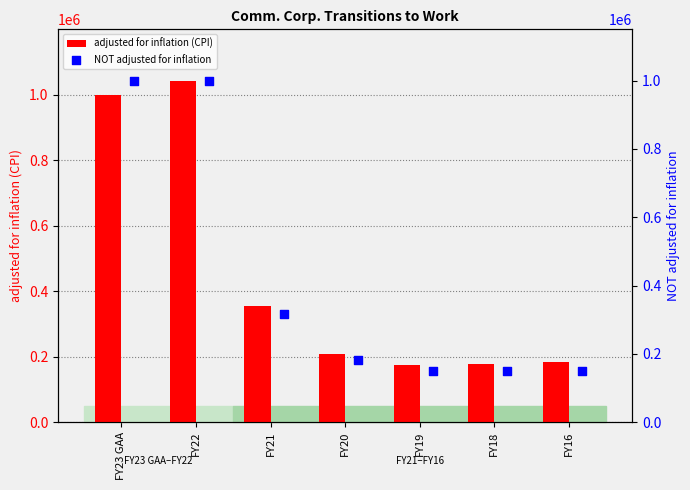

What are all the series names shown in the legend?

adjusted for inflation (CPI), NOT adjusted for inflation